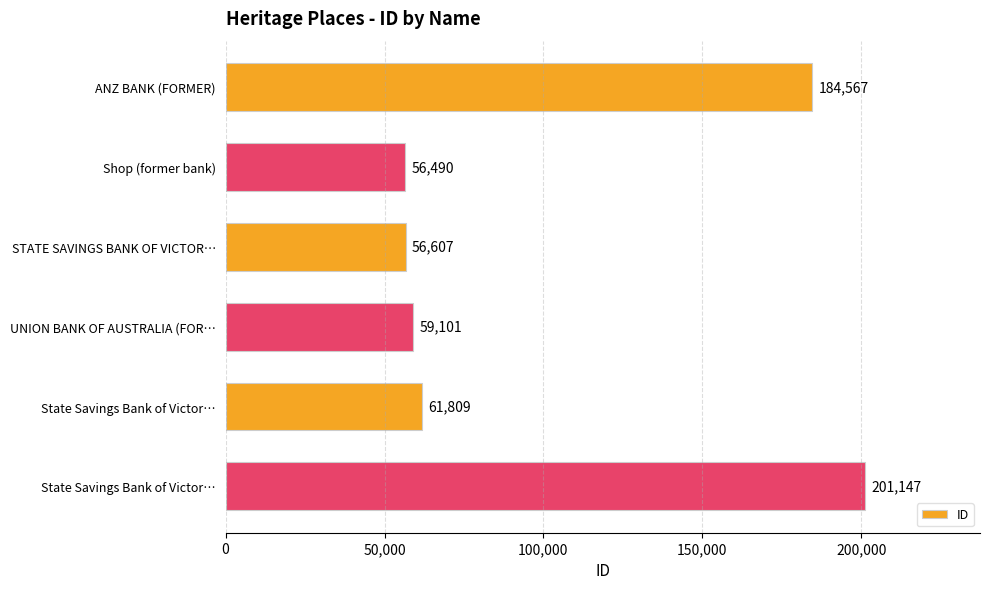

Does the chart contain stacked bars?

No